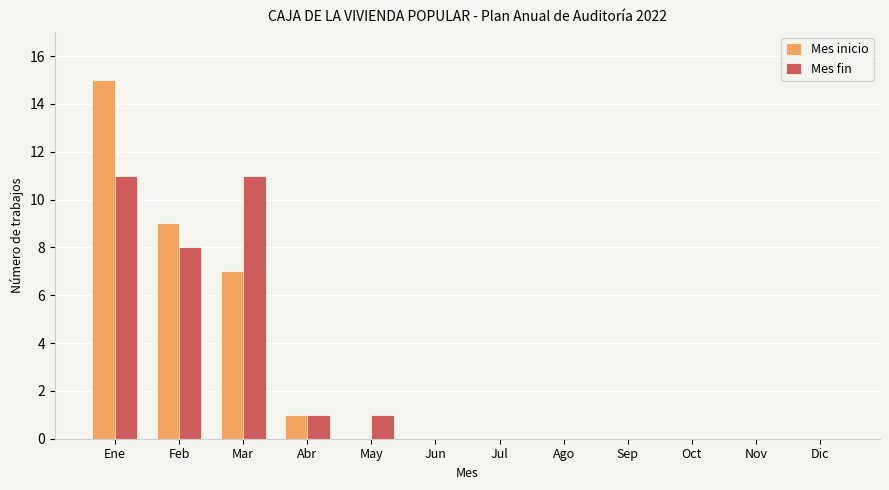

Which category has the highest value across all series?

Ene